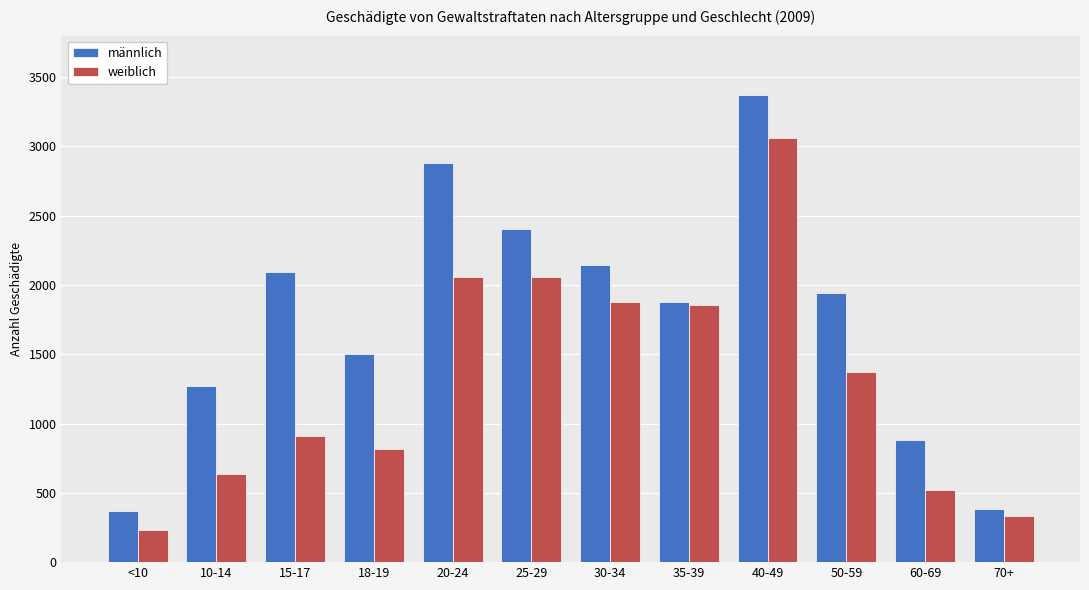

Which category has the highest value across all series?

40-49